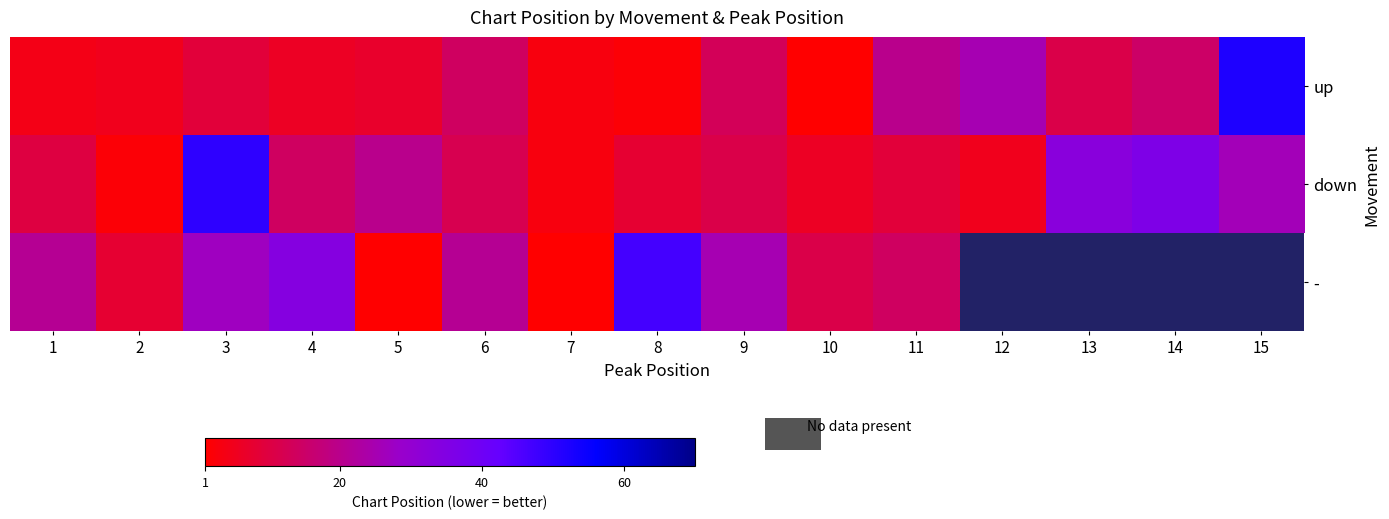

How many values in - are above zero?

11